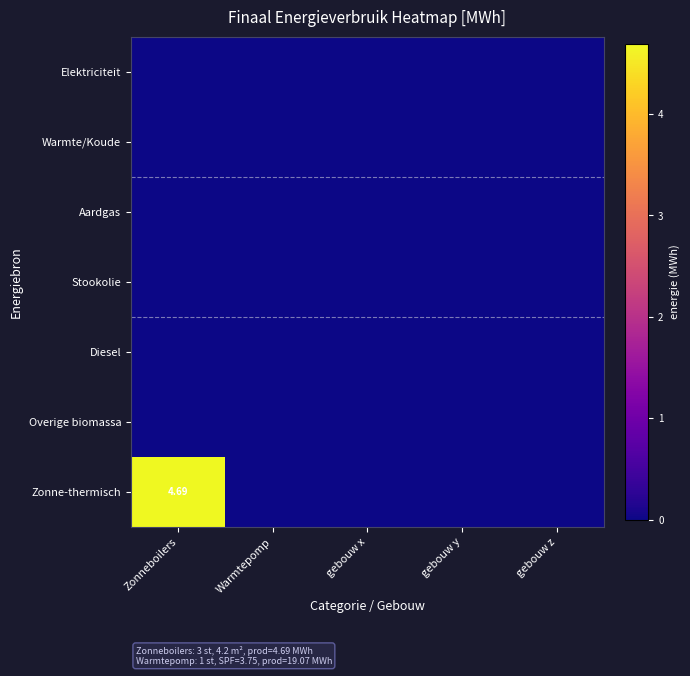

The Zonne-thermisch series shows 0.0 at Warmtepomp. True or false?

True